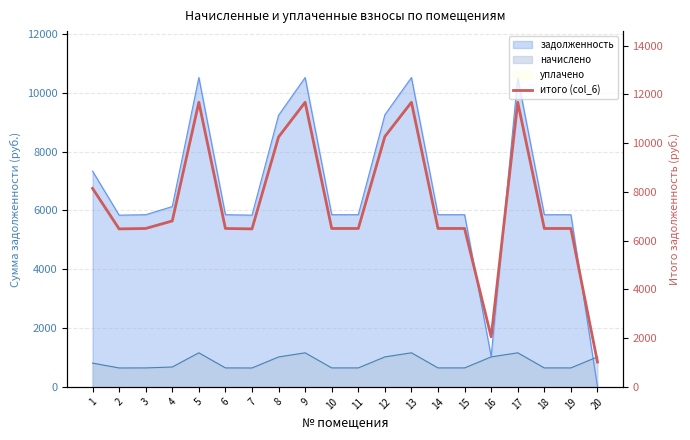

What is the sum of all values?

150193.0